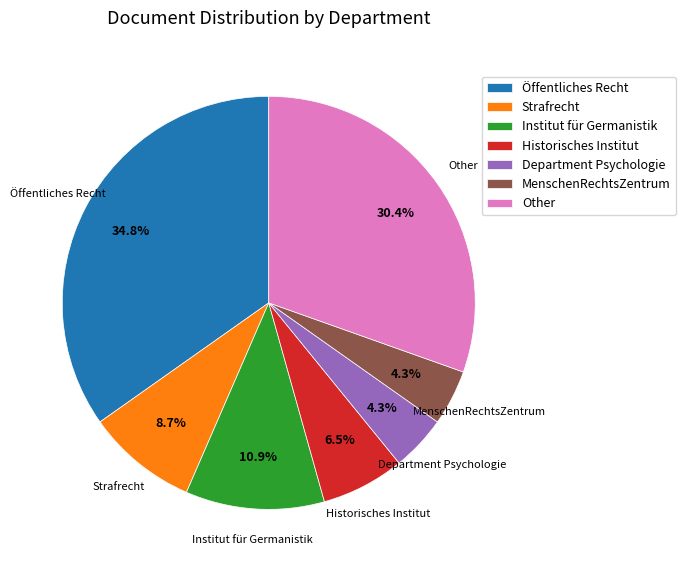

Between Department Psychologie and Other, which is larger?

Other